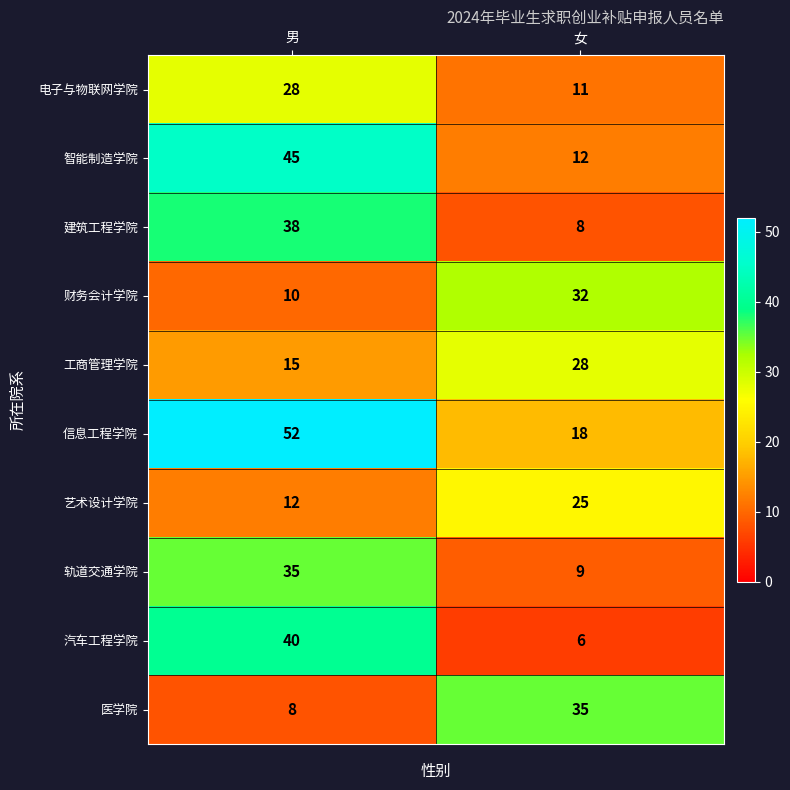

True or false: 医学院 has a value of 8 at 男.

True